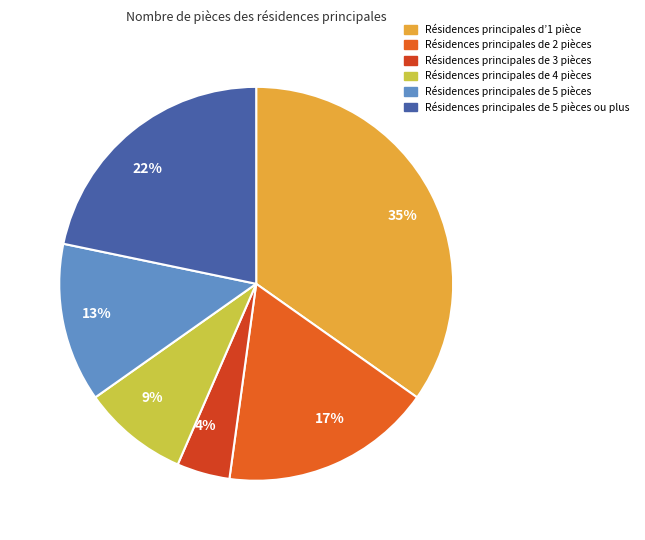

To the nearest percent, what is the average slice percentage?

17%